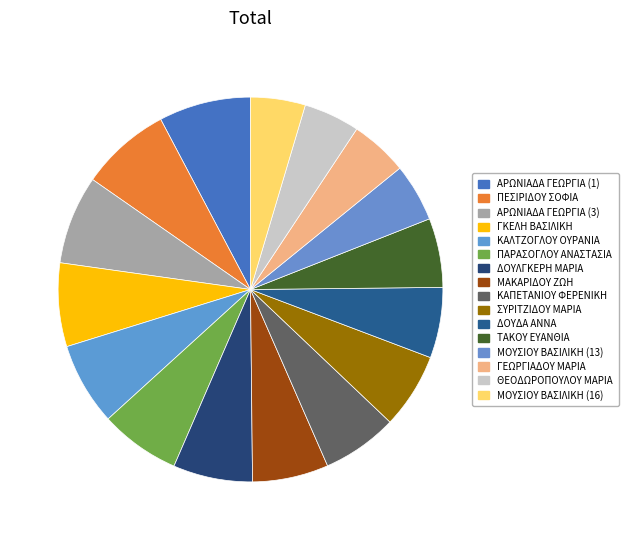

True or false: ΑΡΩΝΙΑΔΑ ΓΕΩΡΓΙΑ (3) accounts for 7% of the total.

True